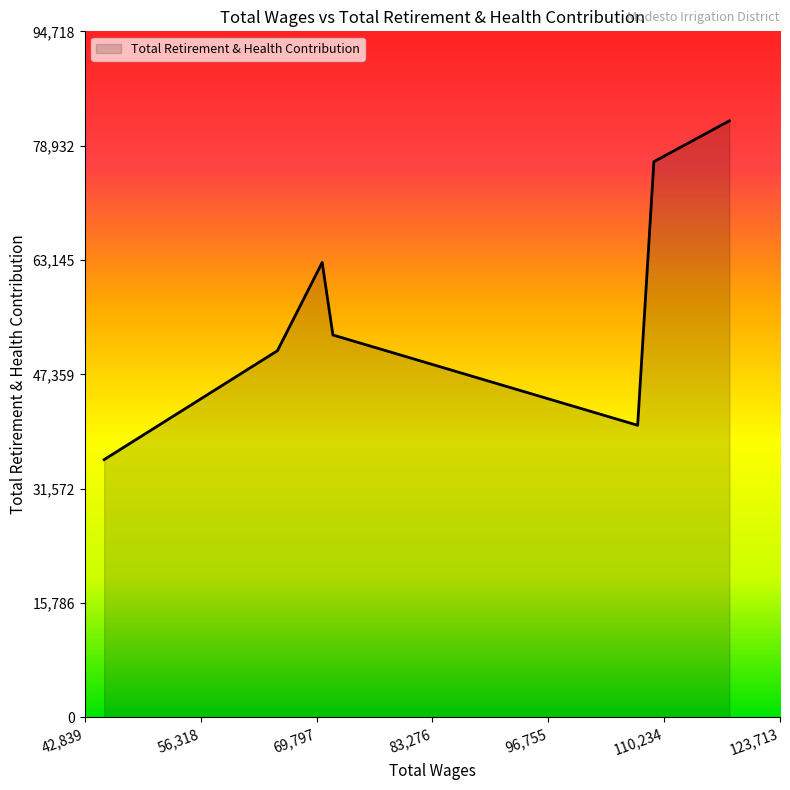

True or false: the data has more than 2 interior local peaks.

False